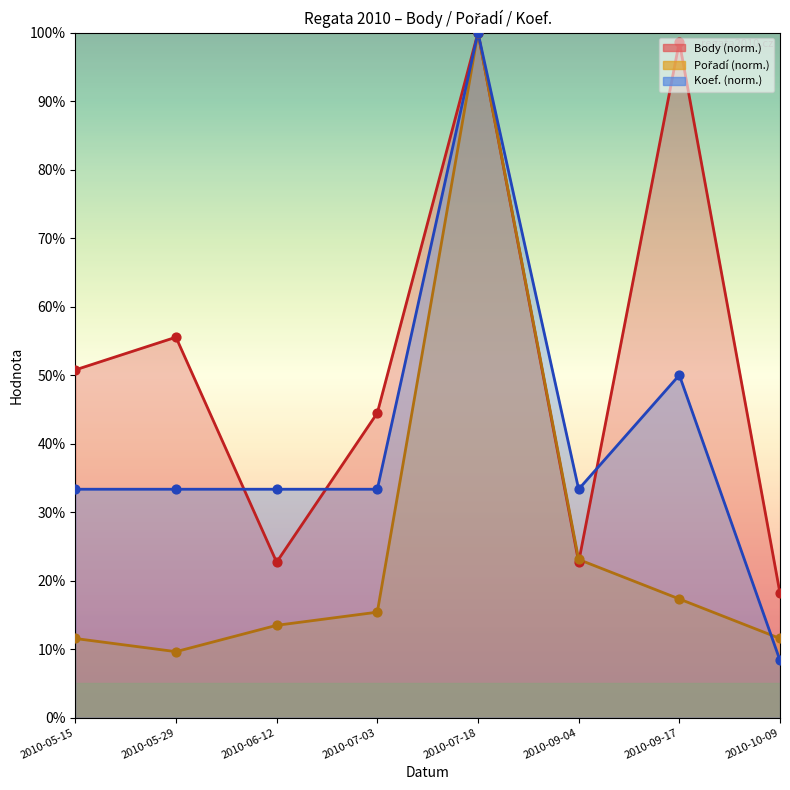

At how many categories does at least one series exceed 92?

2